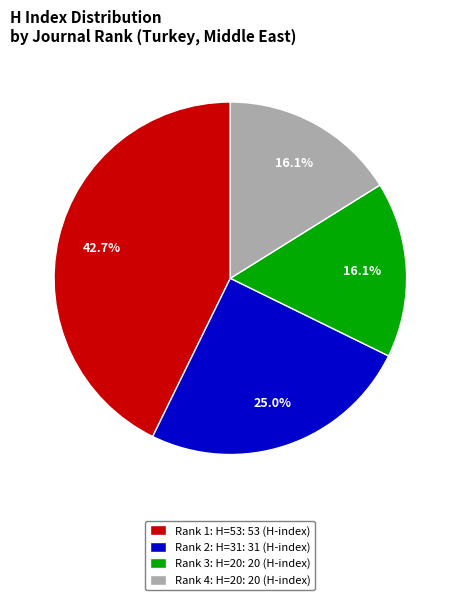

Which category has the biggest portion of the pie?

Rank 1: H=53: 53 (H-index)